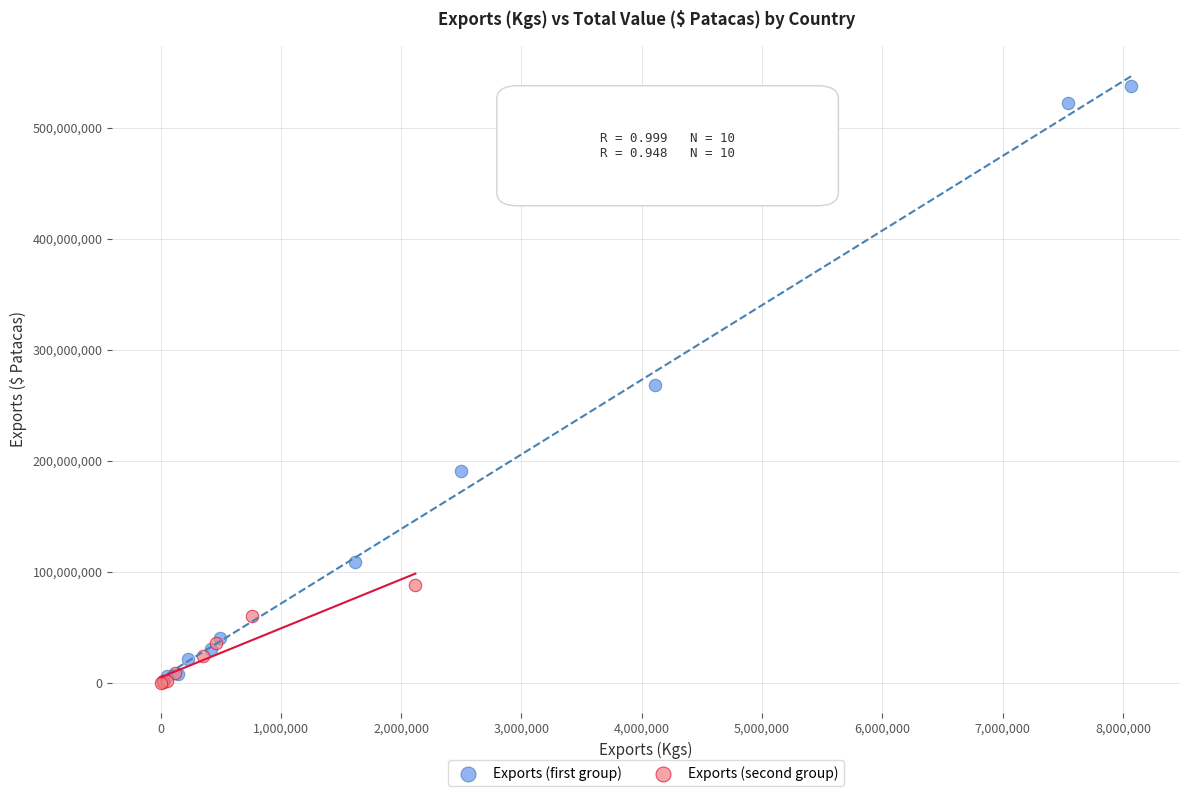

Which series reaches the maximum Y coordinate?

Exports (first group)